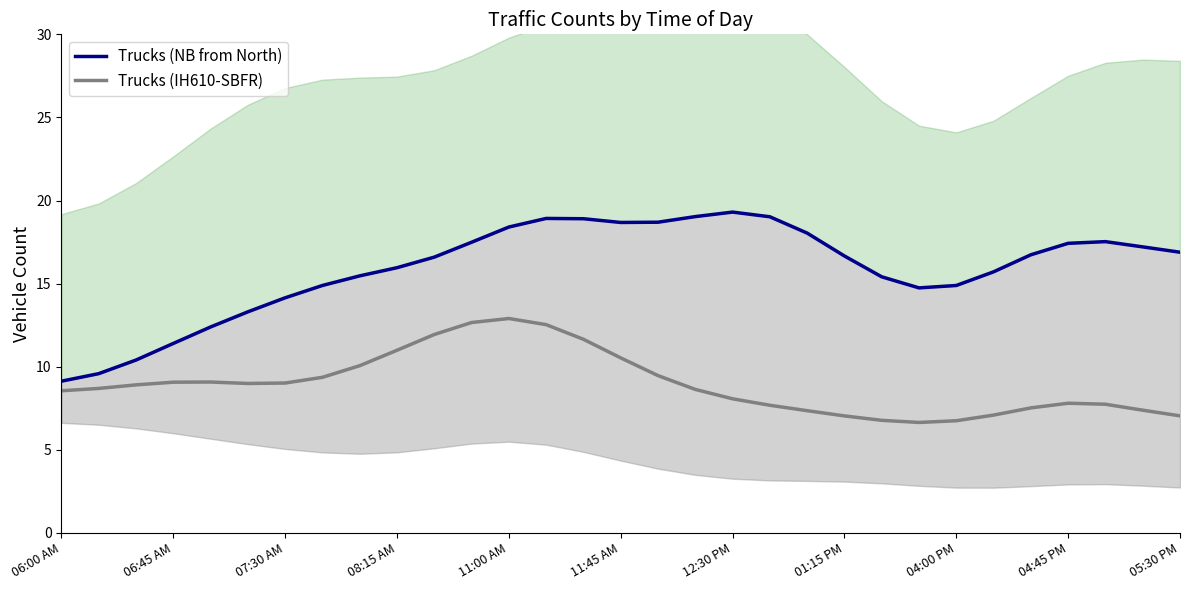

What is the maximum value for Trucks (IH610-SBFR)?

12.9